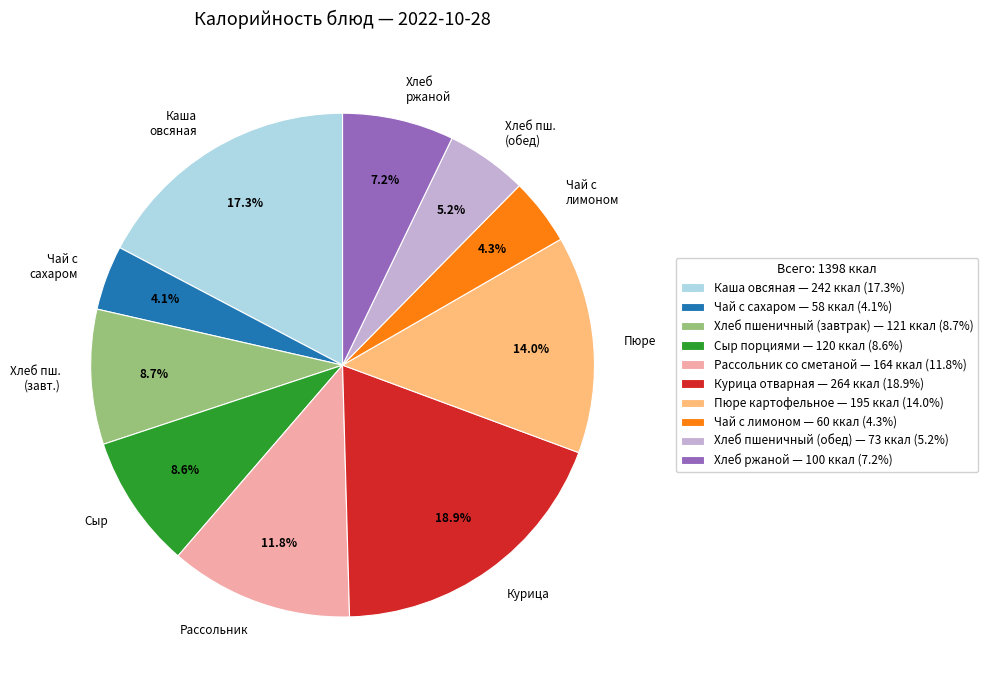

How much of the chart is everything except Курица?

81.1%